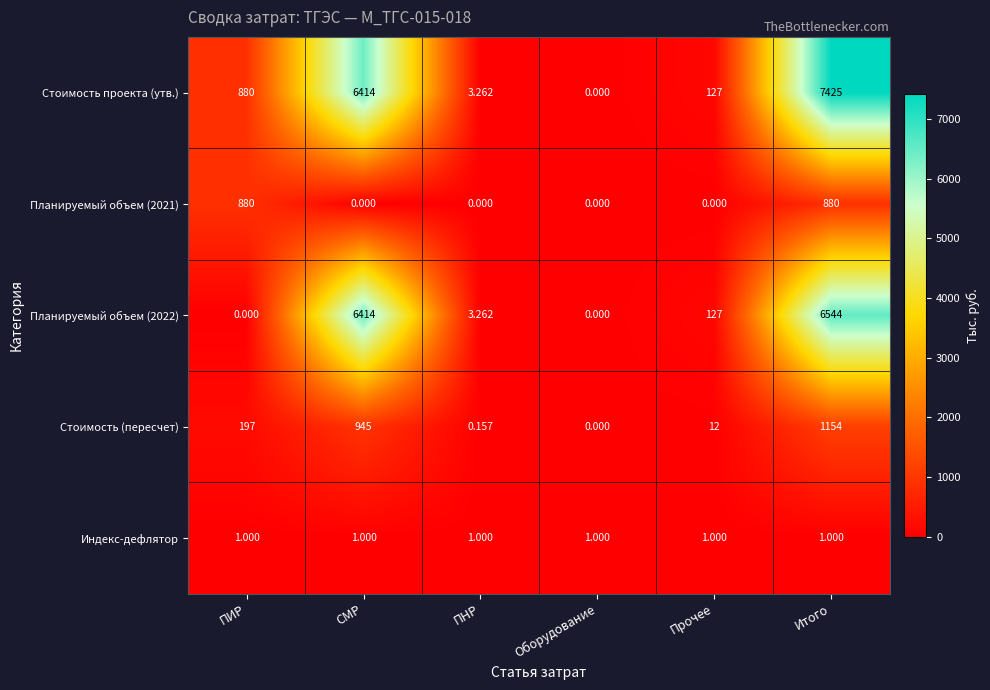

Is the value of Индекс-дефлятор at ПИР greater than the value of Планируемый объем (2022) at СМР?

No